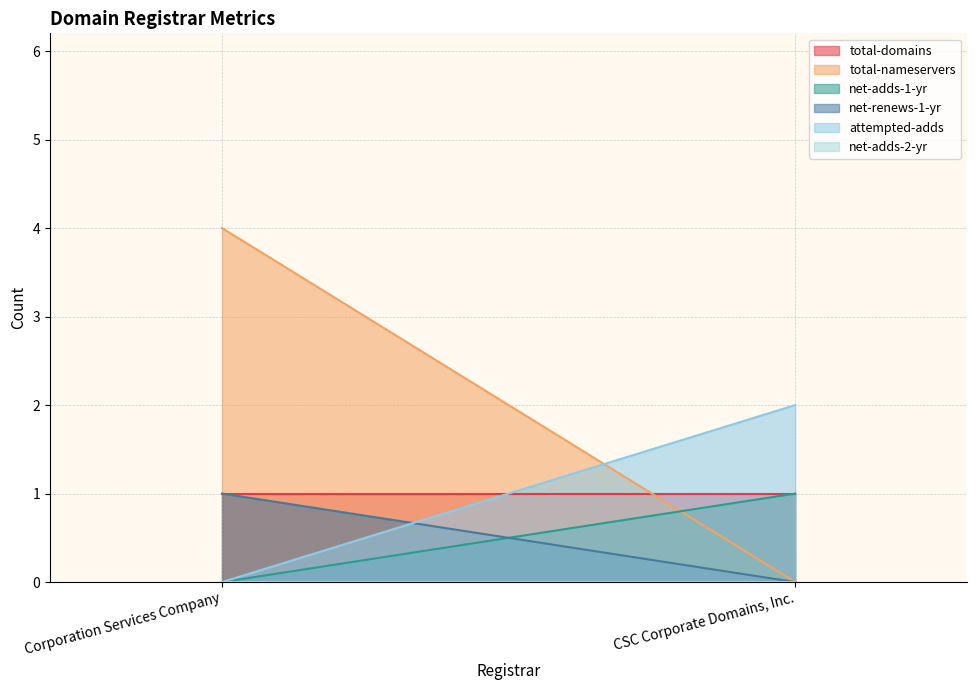

What is the lowest value of the total-domains series?

1